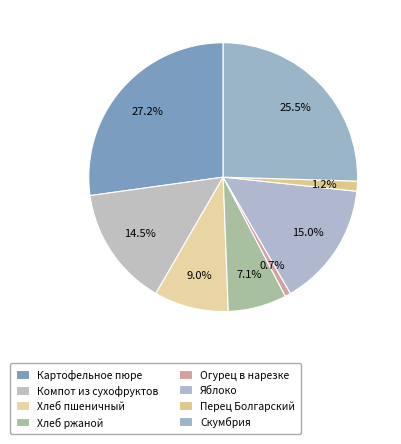

Is Перец Болгарский the majority of the pie?

No